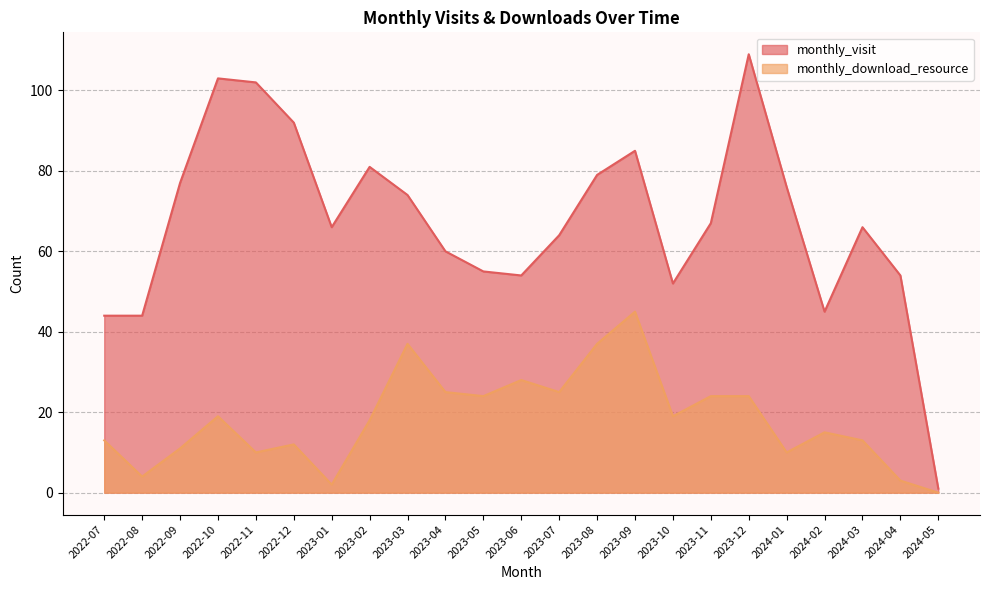

Rank the series by their maximum value, from highest to lowest.

monthly_visit, monthly_download_resource